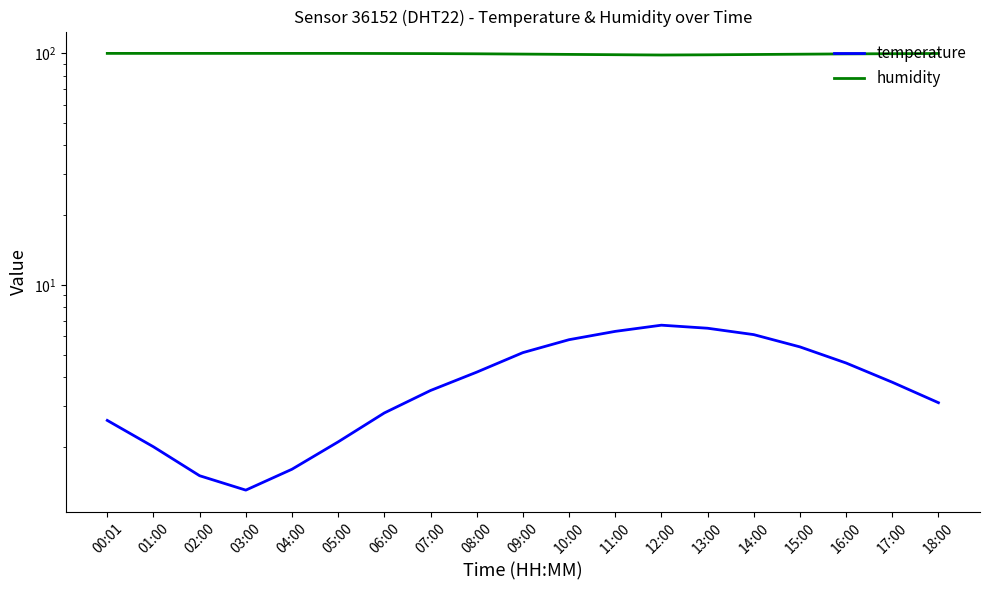

At how many categories does at least one series exceed 87?

19